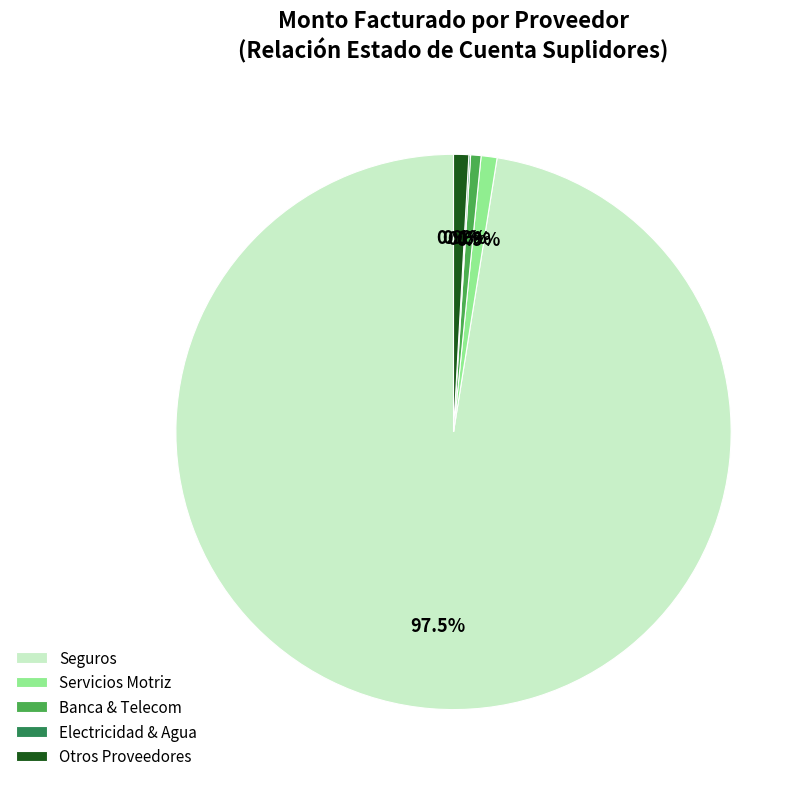

Which slice is the largest?

Seguros